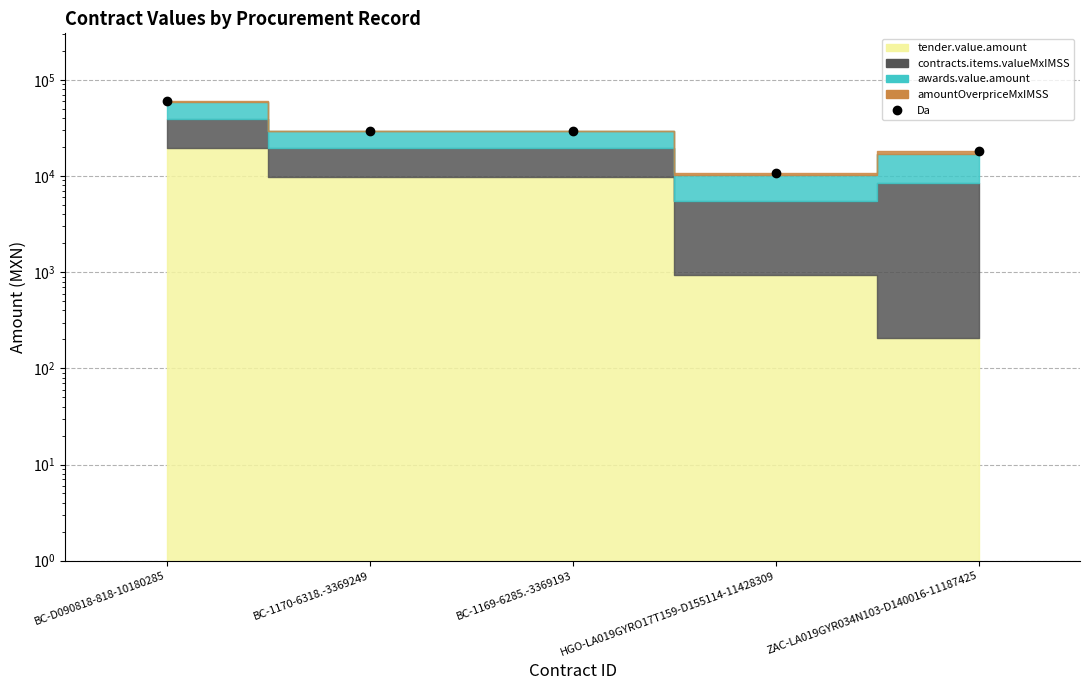

How many points are lower than both their immediate neighbors (excluding endpoints)?

1